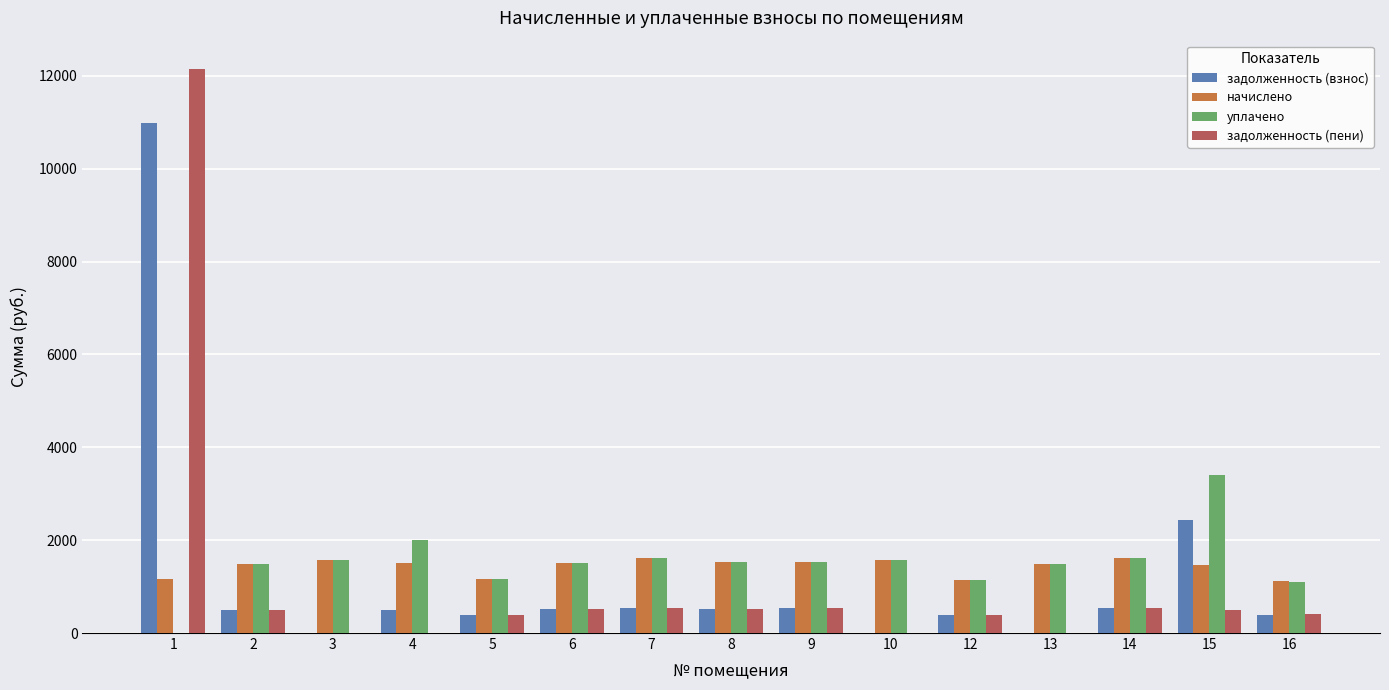

What is the total value across all series at 13?

2969.5